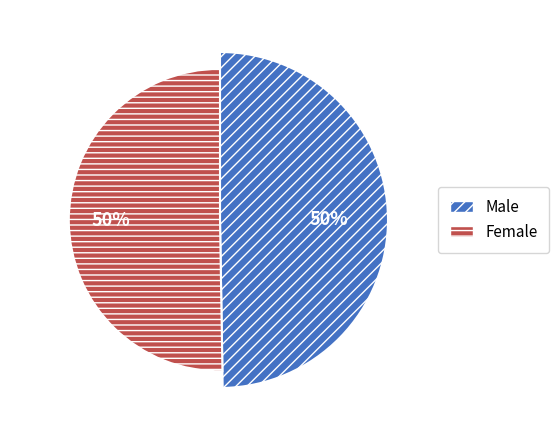

Approximately how many times larger is the value at Male compared to Female?

1.0